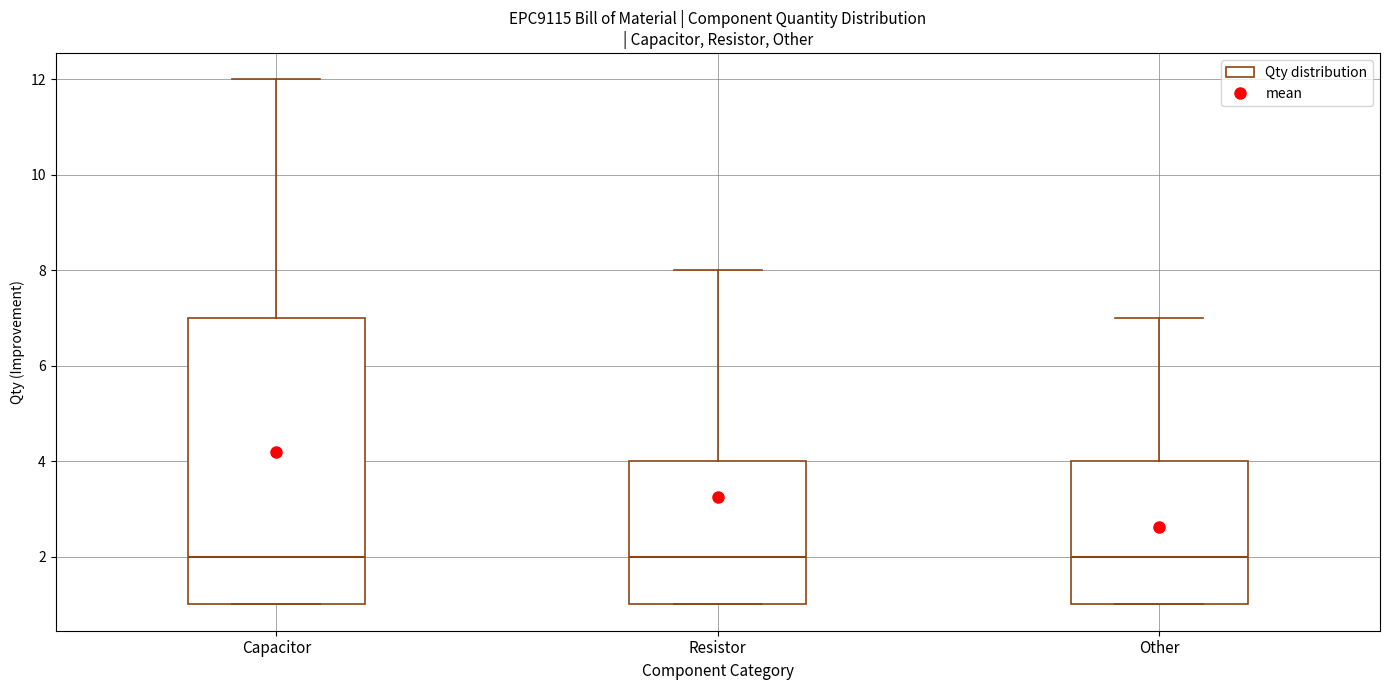

Reading left to right, transcribe this box plot: for each box, give where its median line is, the range the box spans, and where its two whiskers end, as read against the y-axis. The values are not printed on the chart, so give them approximately, as read against the axis.

Capacitor: median 2, box 1 to 7, whiskers 1 to 12
Resistor: median 2, box 1 to 4, whiskers 1 to 8
Other: median 2, box 1 to 4, whiskers 1 to 7